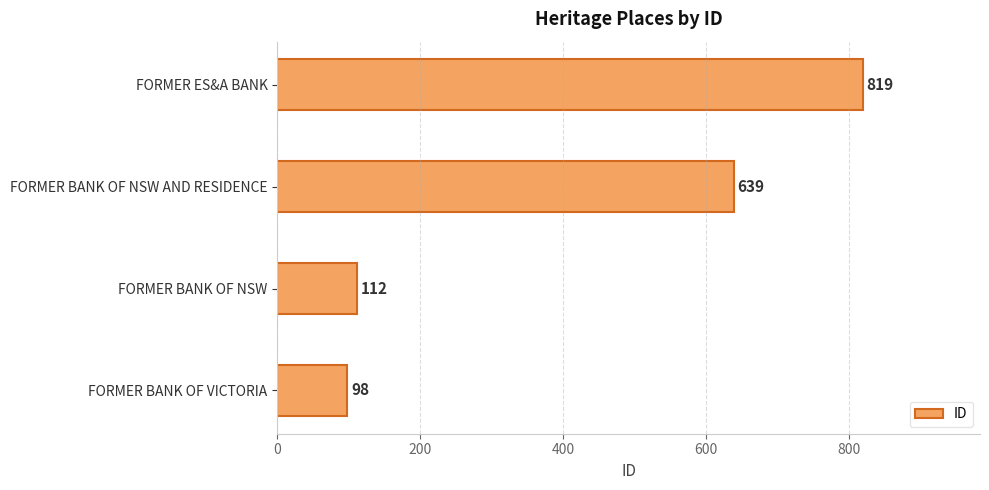

What is the sum of all values?

1668